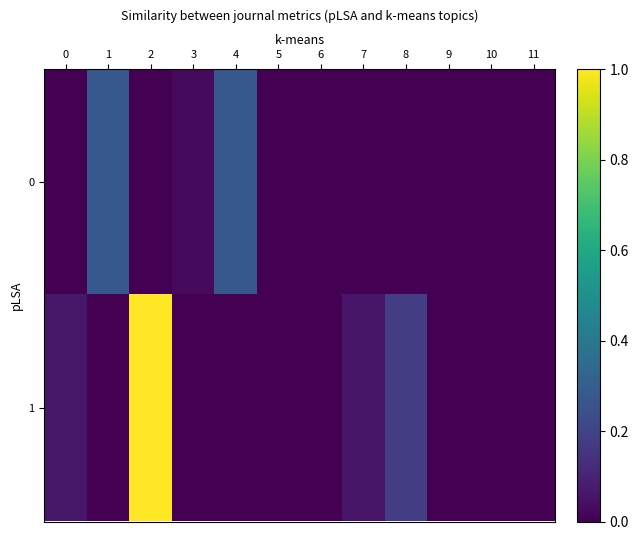

Which series changed the most between 7 and 10?

1